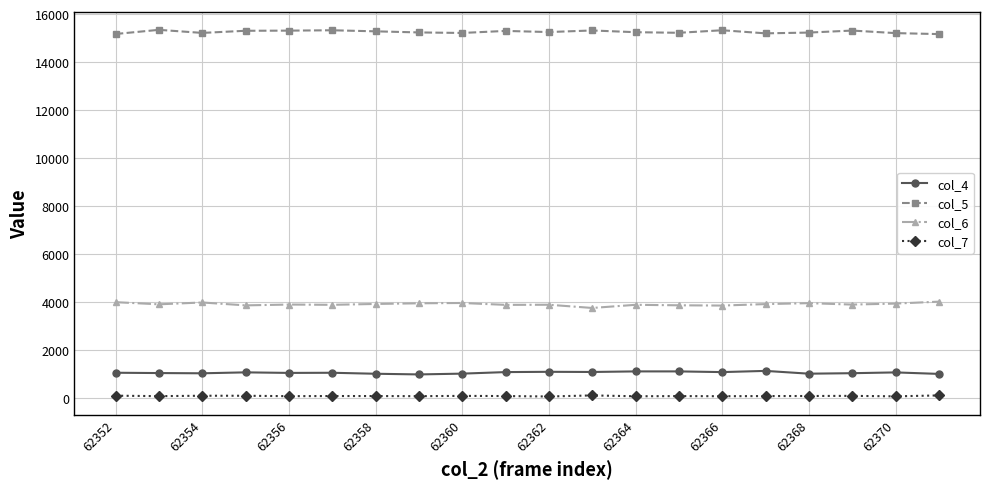

In col_5, how many points are lower than both neighbors (excluding endpoints)?

5